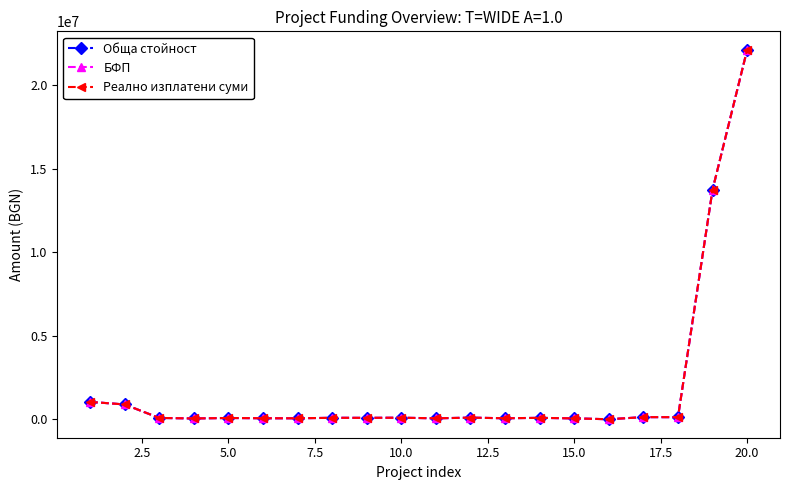

True or false: Обща стойност and БФП intersect in this chart.

False